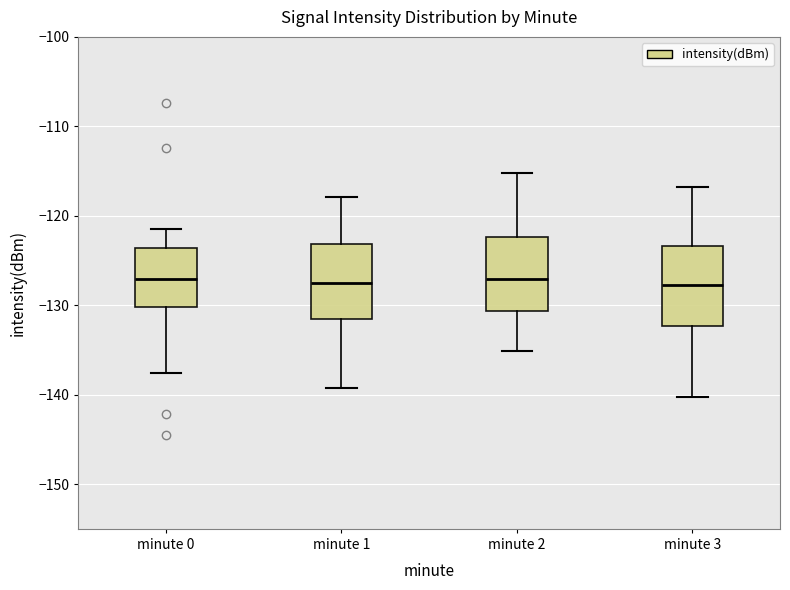

Reading left to right, read every box against the y-axis: the position of its median line, the range the box covers, and the ends of its whiskers. The values are not printed on the chart, so give them approximately, as read against the axis.

minute 0: median -127, box -130 to -124, whiskers -138 to -121
minute 1: median -127, box -131 to -123, whiskers -139 to -118
minute 2: median -127, box -131 to -122, whiskers -135 to -115
minute 3: median -128, box -132 to -123, whiskers -140 to -117